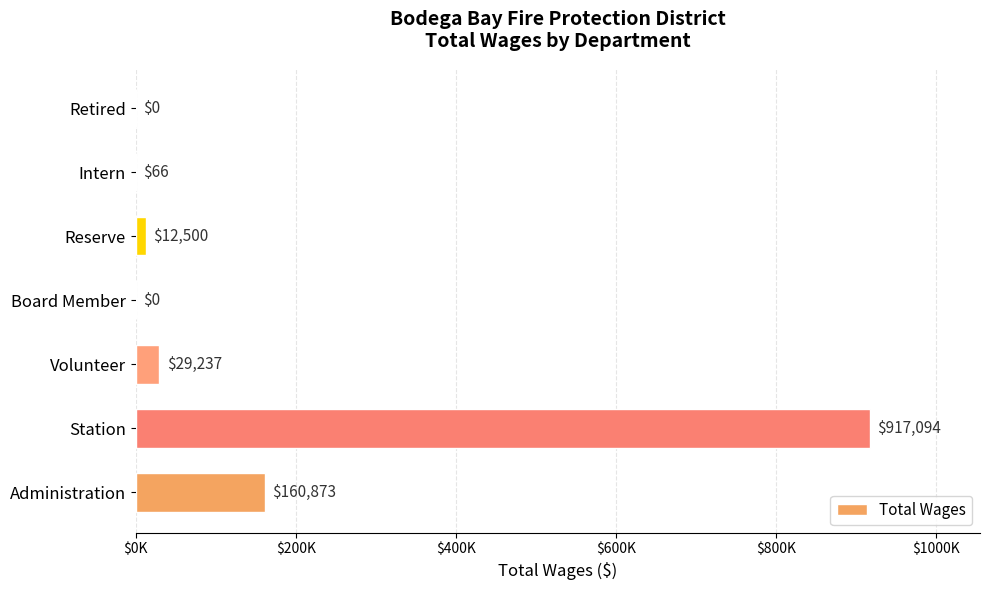

What is the difference between the second highest and minimum values?

160873